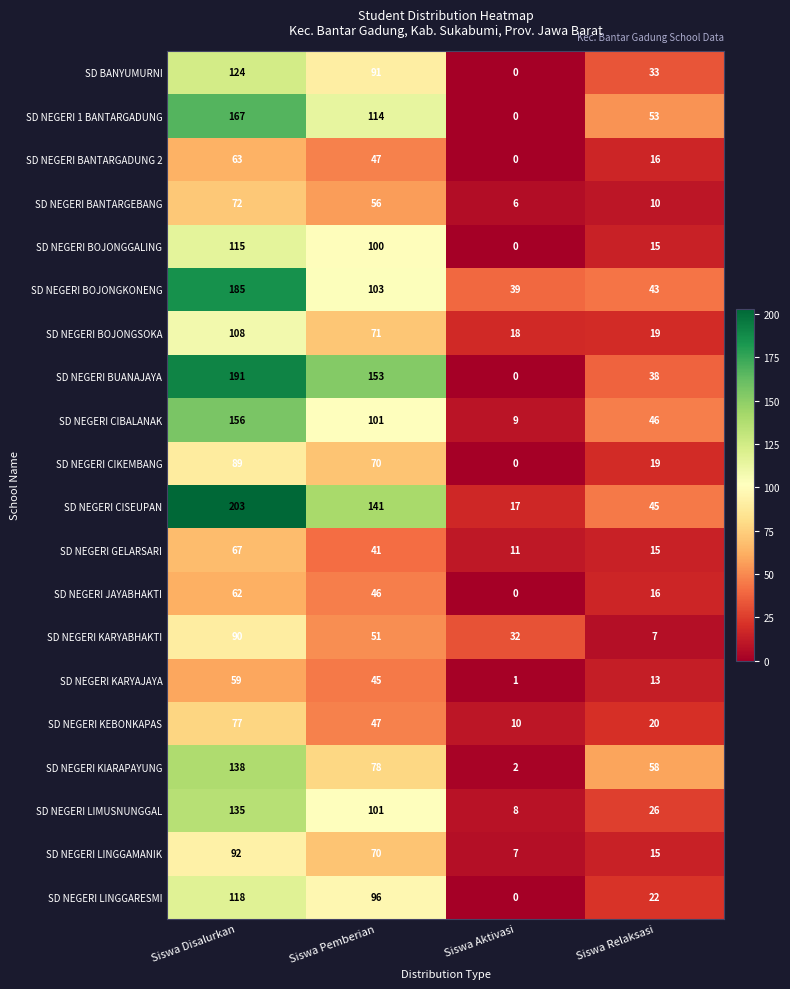

At which category does the chart reach its minimum across all series?

Siswa Aktivasi